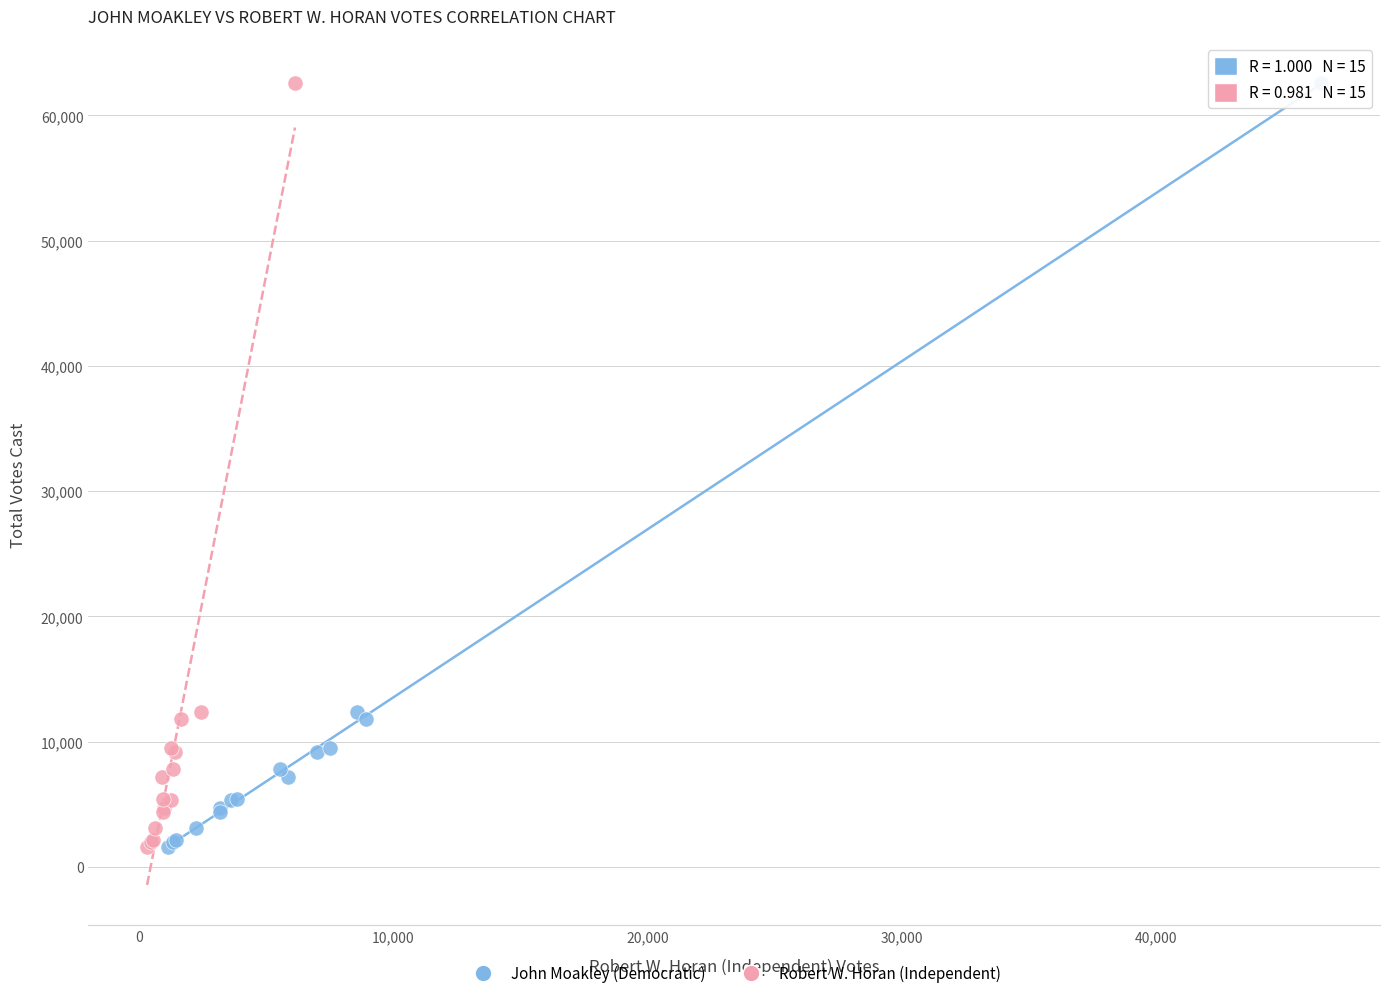

What are all the series names shown in the legend?

John Moakley (Democratic), Robert W. Horan (Independent)